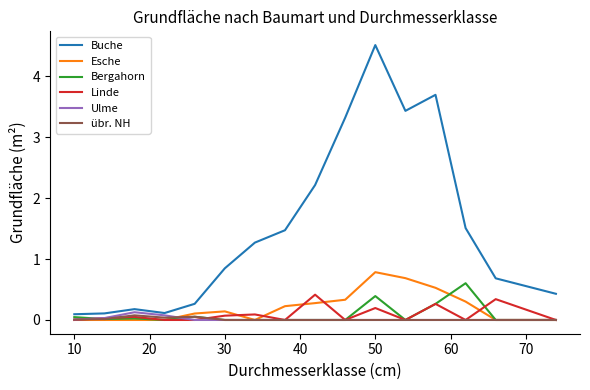

At how many categories does at least one series exceed 1?

8